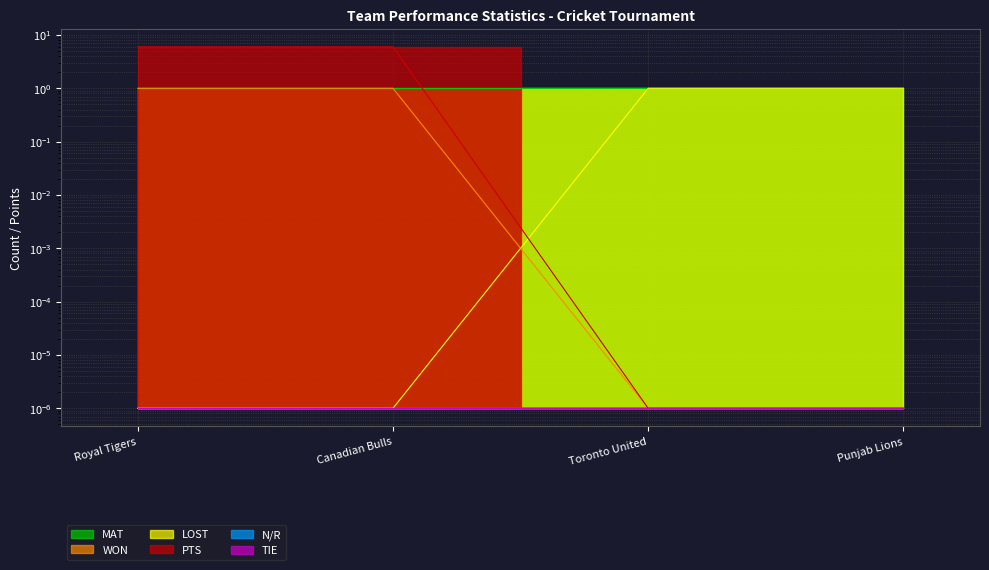

Reading right to left, extract all data points from this chart.

WON: 0.0	0.0	1.0	1.0
LOST: 1.0	1.0	0.0	0.0
PTS: 0.0	0.0	6.0	6.0